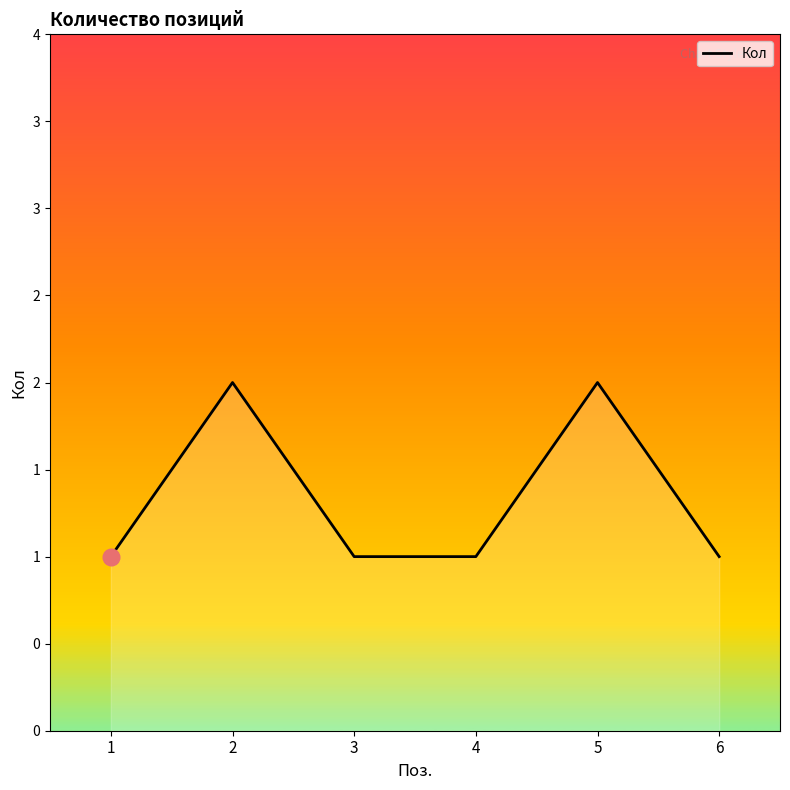

The value at 2 is 2. True or false?

True